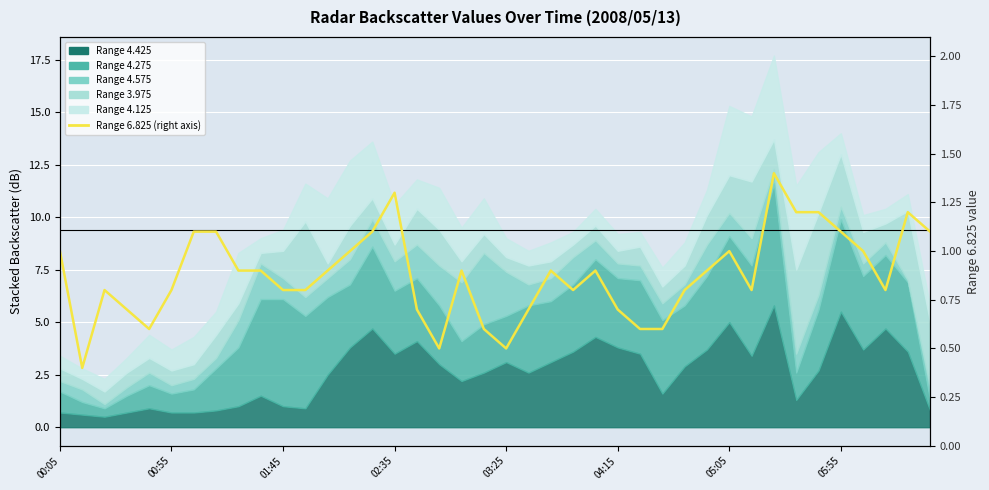

What position from the left is 8?

9